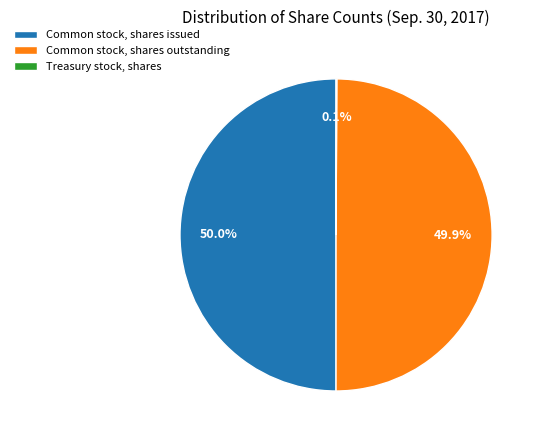

Is it true that Common stock, shares outstanding is 37% of the pie?

False